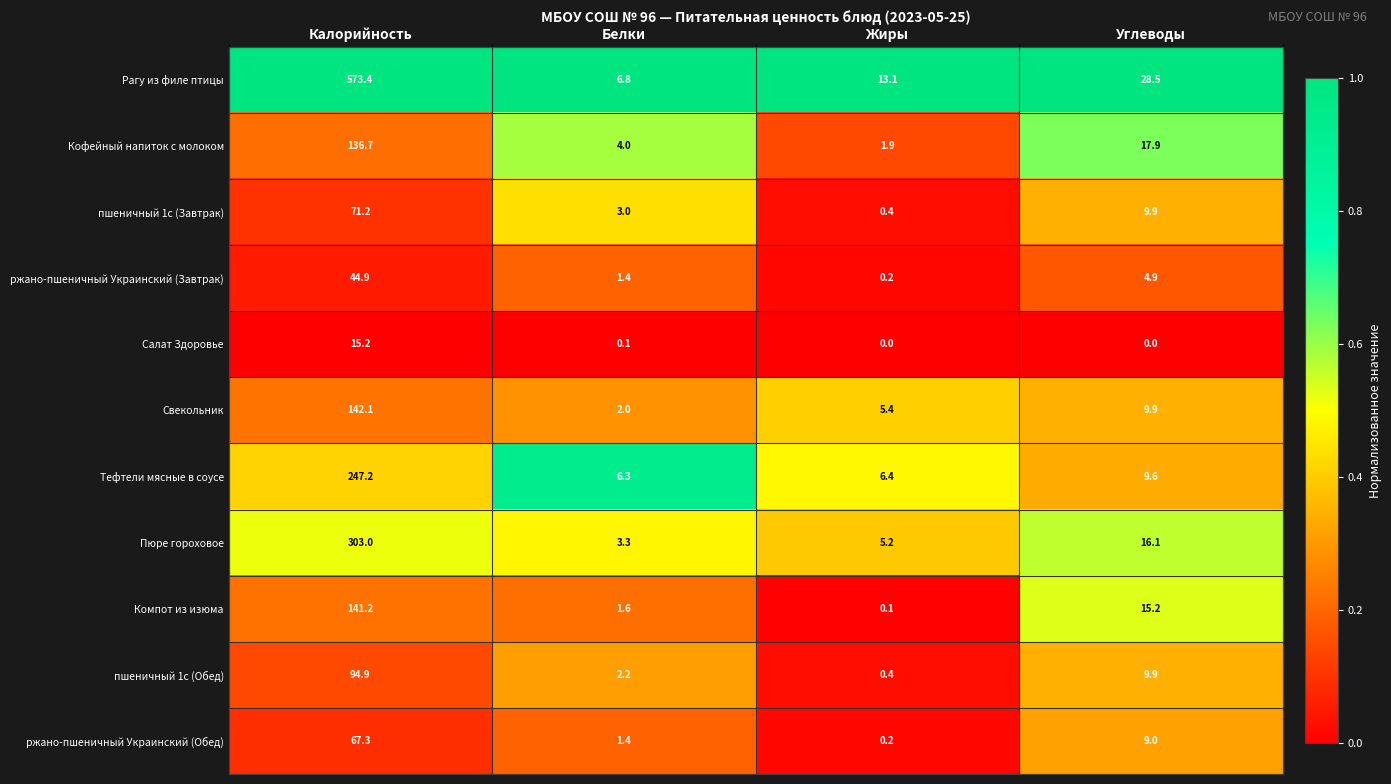

What is the sum of the Кофейный напиток с молоком values at Калорийность and Белки?

140.7